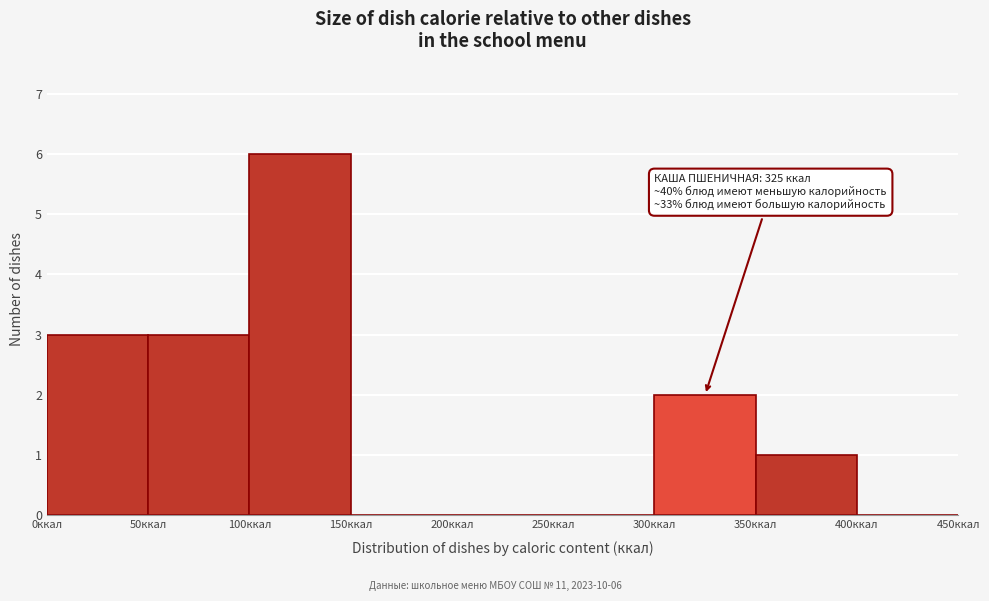

Over which range of the x-axis is the bar tallest?

100 to 150